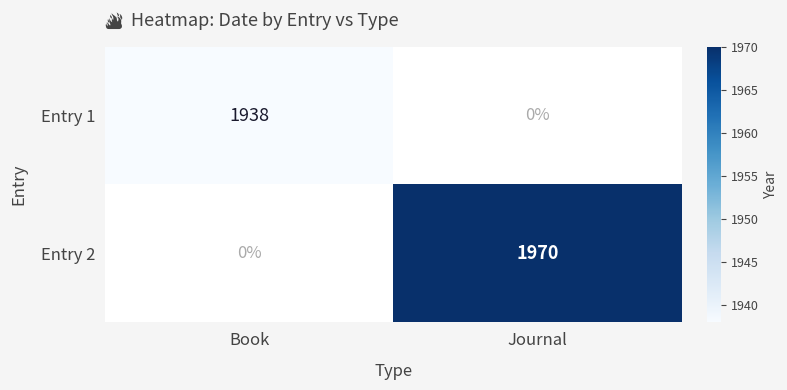

Is the value of Entry 1 at Book greater than the value of Entry 2 at Journal?

No